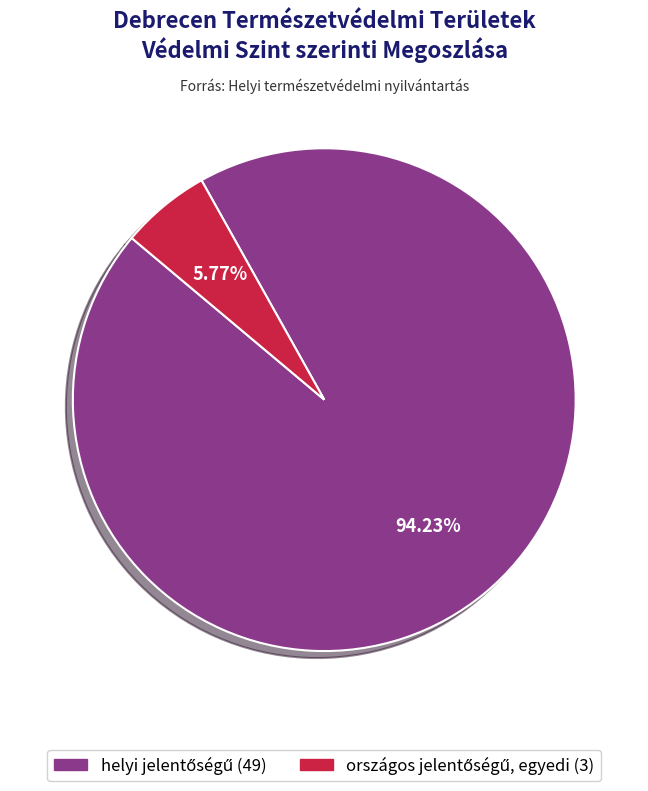

How many segments does this pie chart have?

2